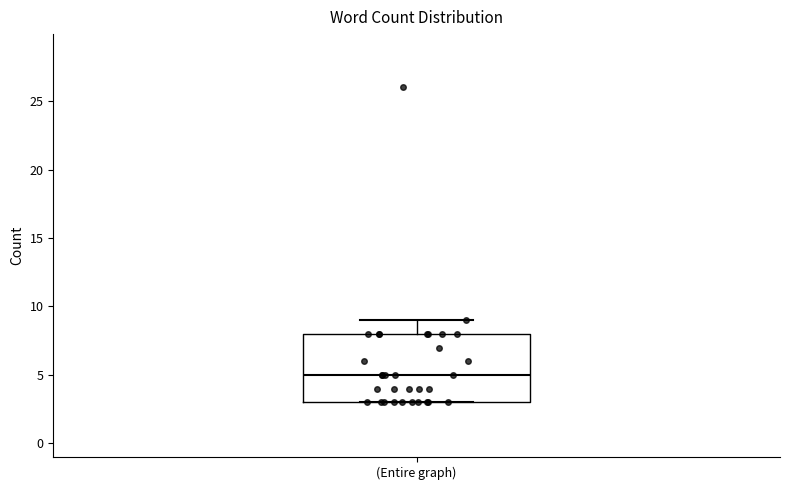

Read this box plot against the y-axis: the position of the median line, the range covered by the box, and the ends of both whiskers. The values are not printed on the chart, so give them approximately, as read against the axis.

median 5, box 3 to 8, whiskers 3 to 9